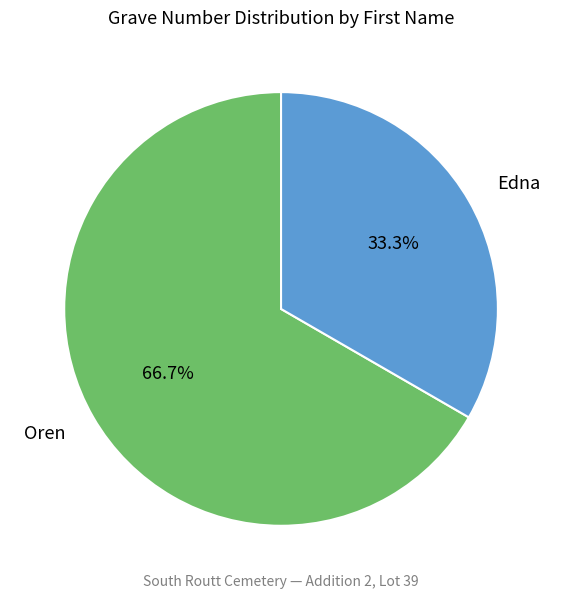

True or false: Oren accounts for 67% of the total.

True